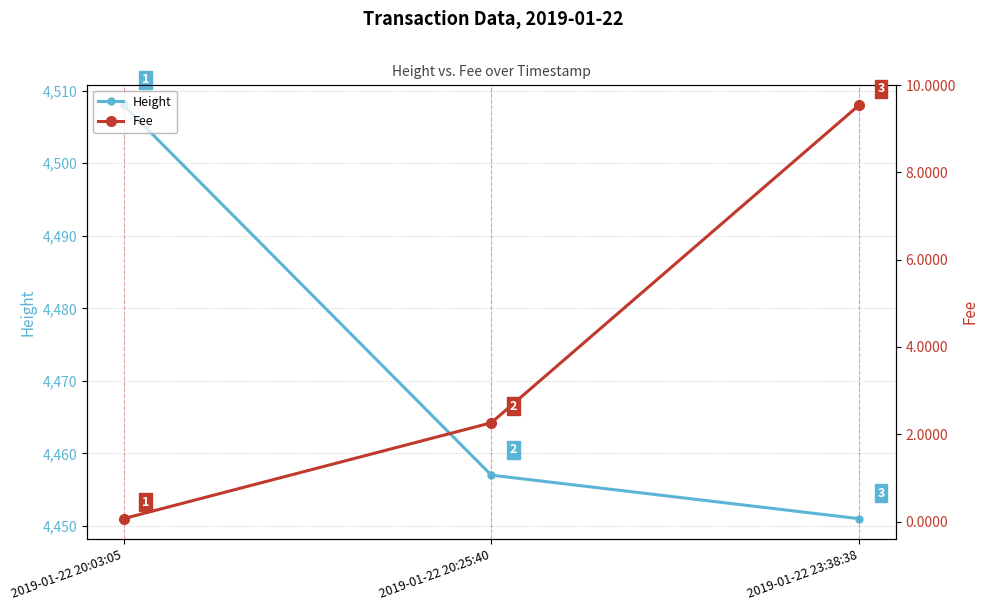

What are all the series names shown in the legend?

Height, Fee